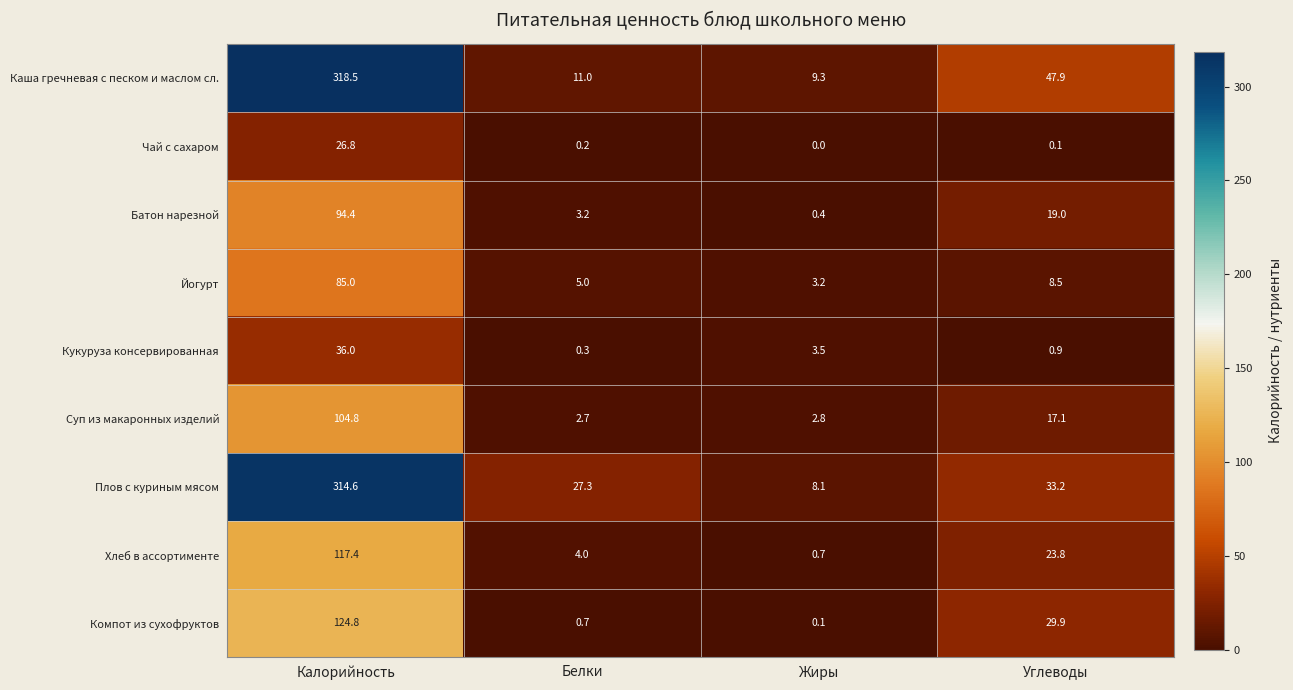

At how many categories does at least one series exceed 277?

1